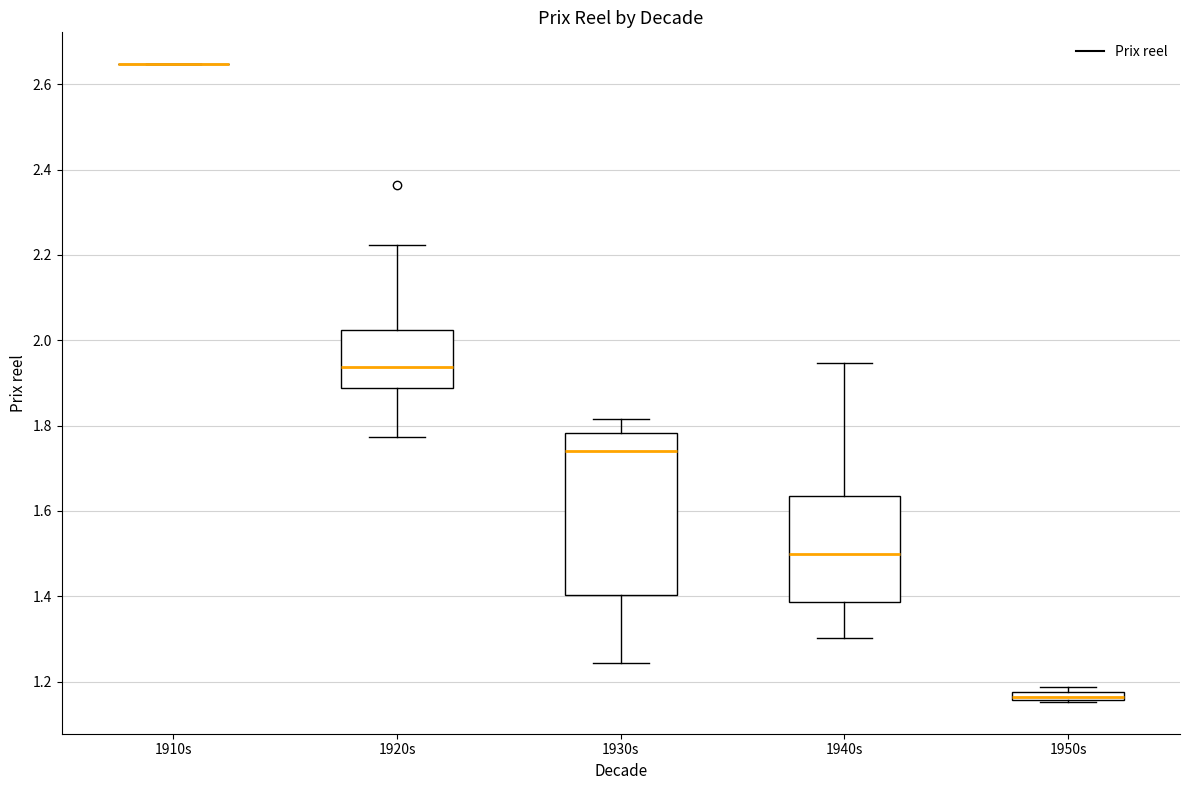

Comparing the boxes themselves (not the whiskers), which one is the tallest?

1930s